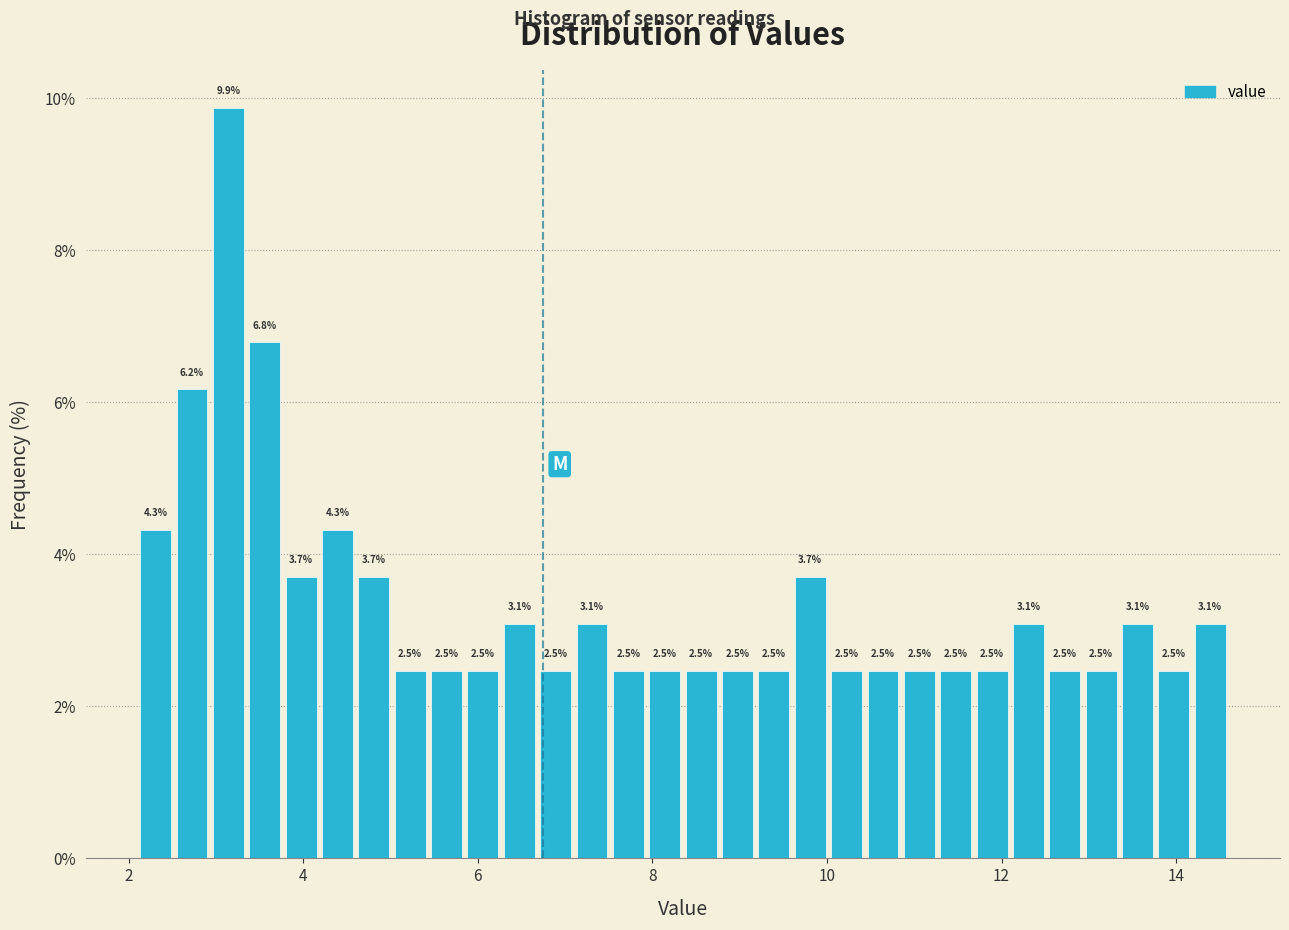

Read against the x-axis, roughly where is the centre of the tallest bar?

3.2